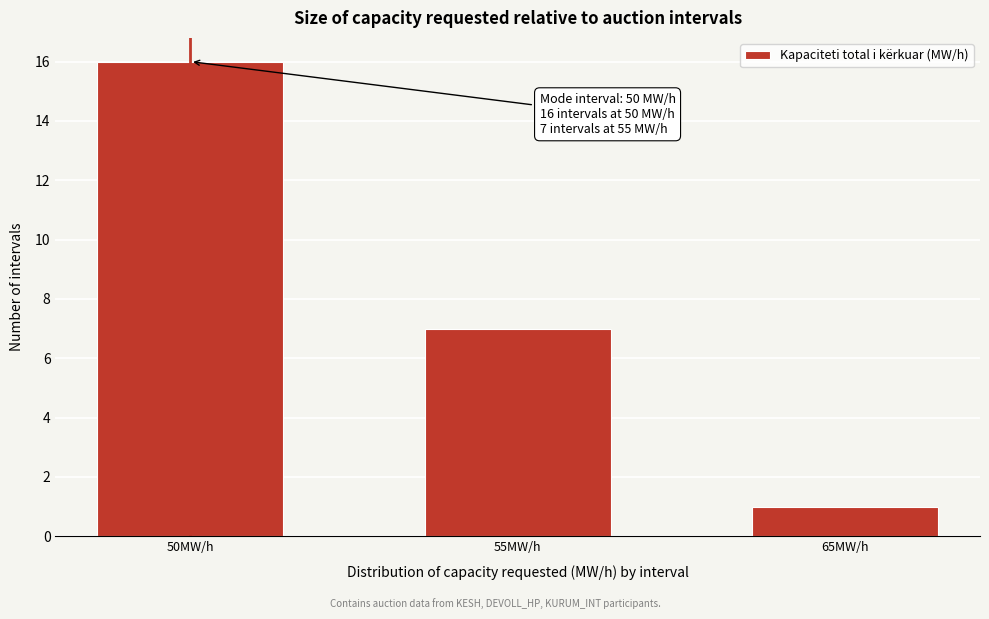

Reading left to right, extract all data points from this chart.

50MW/h=16	55MW/h=7	65MW/h=1